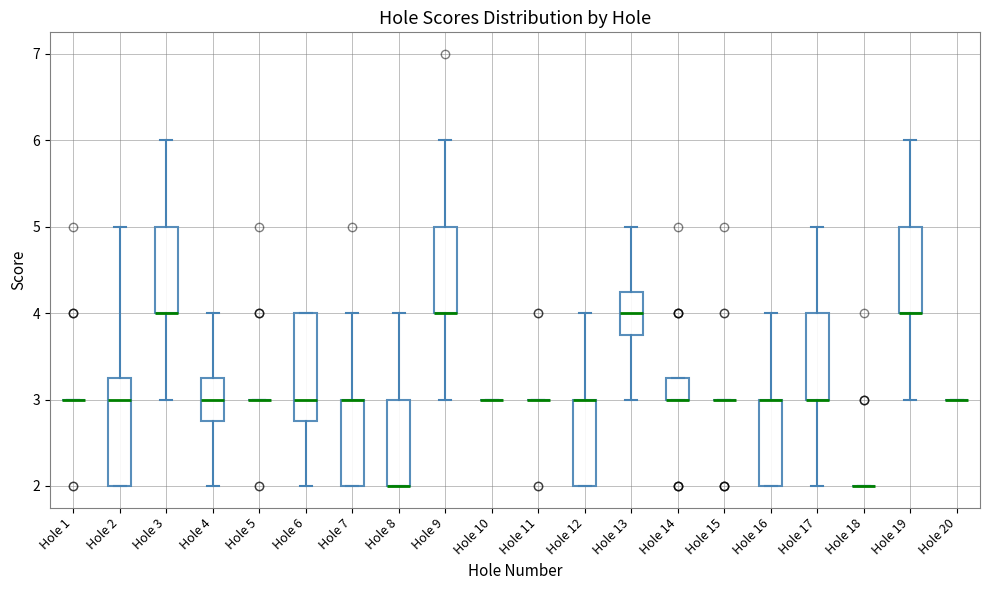

Reading left to right, transcribe this box plot: for each box, give where its median line is, the range the box spans, and where its two whiskers end, as read against the y-axis. The values are not printed on the chart, so give them approximately, as read against the axis.

Hole 1: box collapsed to a line at 3.0, whiskers 3.0 to 3.0
Hole 2: median 3.0, box 2.0 to 3.3, whiskers 2.0 to 5.0
Hole 3: median 4.0 (drawn on the box's lower edge), box 4.0 to 5.0, whiskers 3.0 to 6.0
Hole 4: median 3.0, box 2.8 to 3.3, whiskers 2.0 to 4.0
Hole 5: box collapsed to a line at 3.0, whiskers 3.0 to 3.0
Hole 6: median 3.0, box 2.8 to 4.0, whiskers 2.0 to 4.0
Hole 7: median 3.0 (drawn on the box's upper edge), box 2.0 to 3.0, whiskers 2.0 to 4.0
Hole 8: median 2.0 (drawn on the box's lower edge), box 2.0 to 3.0, whiskers 2.0 to 4.0
Hole 9: median 4.0 (drawn on the box's lower edge), box 4.0 to 5.0, whiskers 3.0 to 6.0
Hole 10: box collapsed to a line at 3.0, whiskers 3.0 to 3.0
Hole 11: box collapsed to a line at 3.0, whiskers 3.0 to 3.0
Hole 12: median 3.0 (drawn on the box's upper edge), box 2.0 to 3.0, whiskers 2.0 to 4.0
Hole 13: median 4.0, box 3.8 to 4.3, whiskers 3.0 to 5.0
Hole 14: median 3.0 (drawn on the box's lower edge), box 3.0 to 3.3, whiskers 3.0 to 3.3
Hole 15: box collapsed to a line at 3.0, whiskers 3.0 to 3.0
Hole 16: median 3.0 (drawn on the box's upper edge), box 2.0 to 3.0, whiskers 2.0 to 4.0
Hole 17: median 3.0 (drawn on the box's lower edge), box 3.0 to 4.0, whiskers 2.0 to 5.0
Hole 18: box collapsed to a line at 2.0, whiskers 2.0 to 2.0
Hole 19: median 4.0 (drawn on the box's lower edge), box 4.0 to 5.0, whiskers 3.0 to 6.0
Hole 20: box collapsed to a line at 3.0, whiskers 3.0 to 3.0